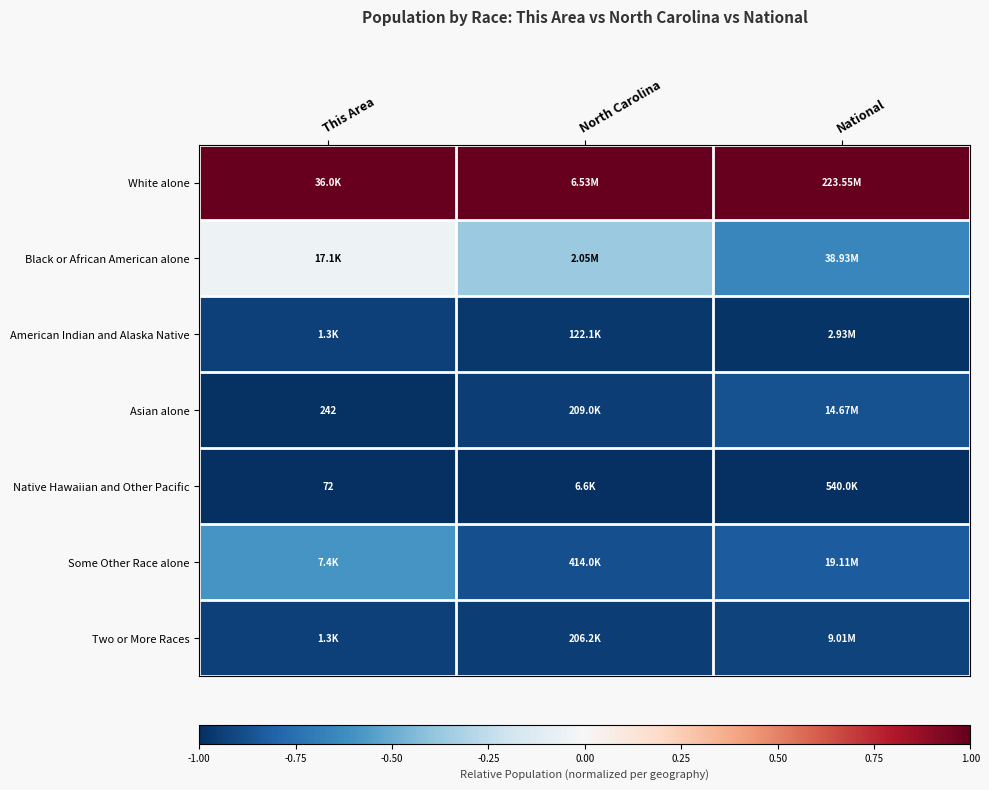

True or false: American Indian and Alaska Native has a value of -1.0 at North Carolina.

True